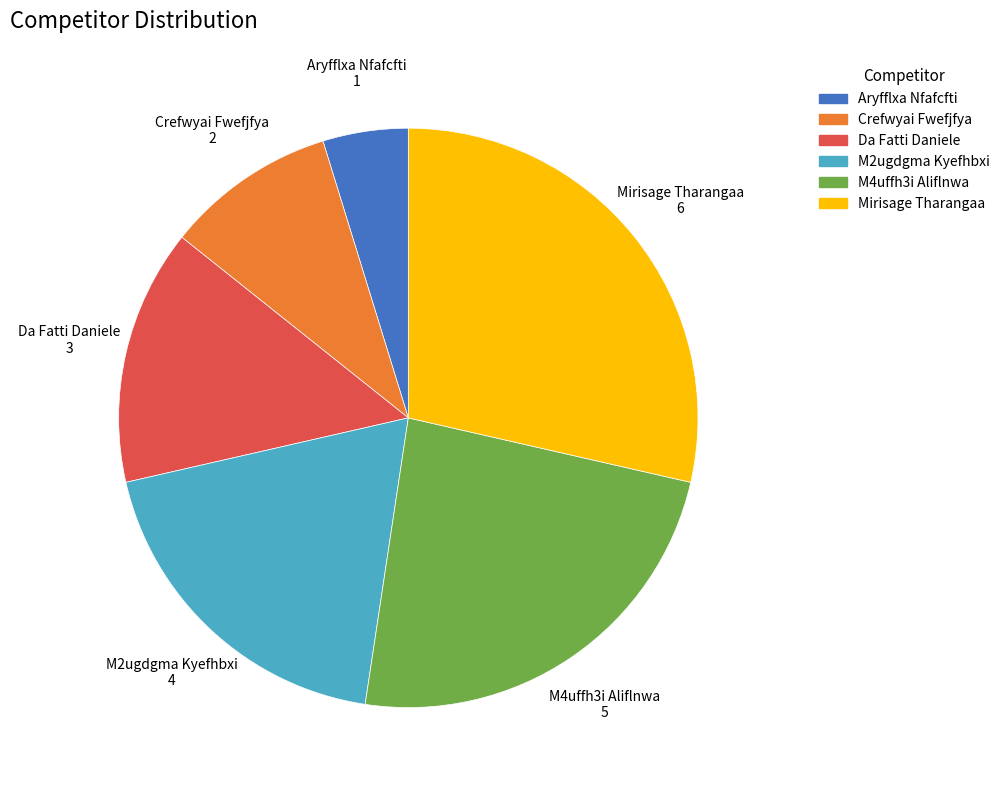

Is the sum of Da Fatti Daniele and M2ugdgma Kyefhbxi greater than half?

No